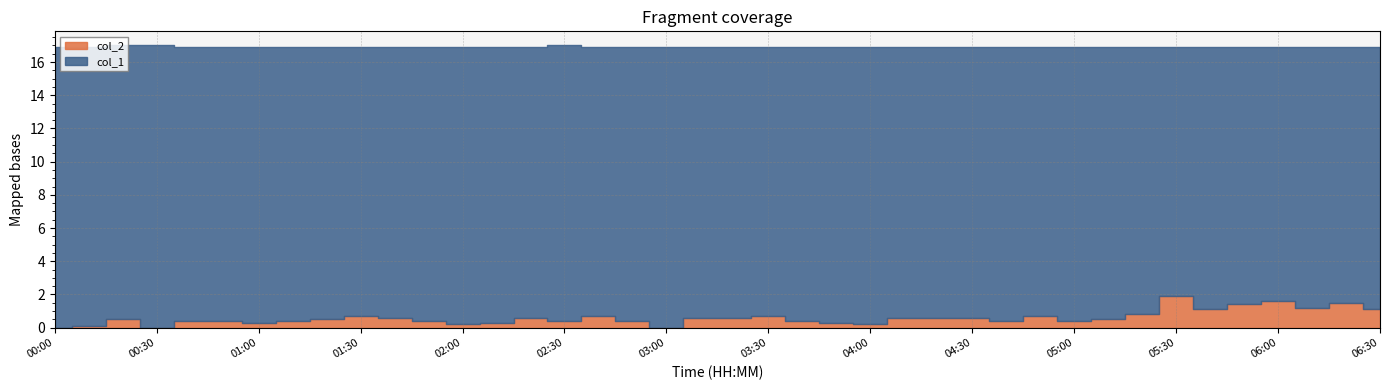

What is the difference between the maximum and second lowest values in the col_2 series?

1.9